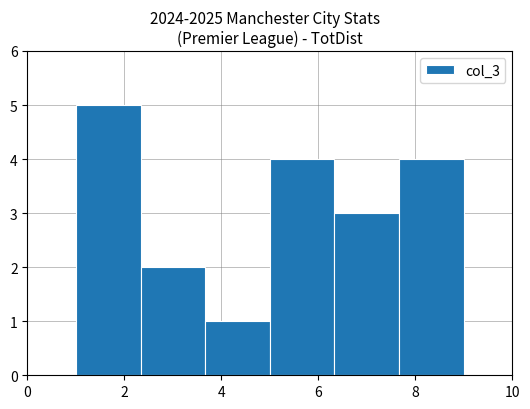

How tall is the bar that spans 5.0 to 6.4 on the x-axis? Neither the bar edges nor the heights are printed on the chart, so give them approximately, as read against the axes.

4